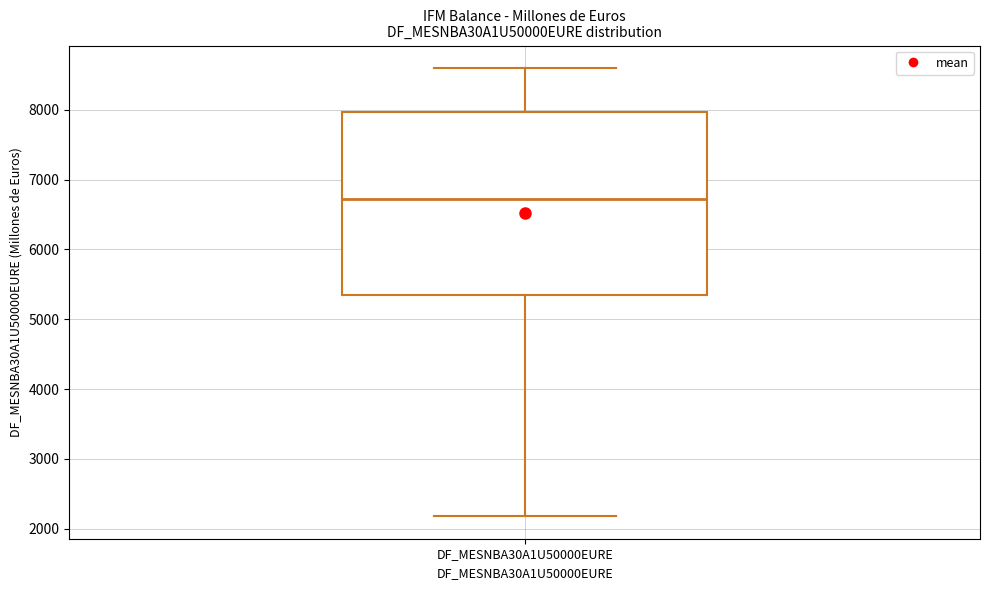

Transcribe this box plot: give where the median line is, the range the box spans, and where the two whiskers end, as read against the y-axis. The values are not printed on the chart, so give them approximately, as read against the axis.

median 6700, box 5300 to 8000, whiskers 2200 to 8600